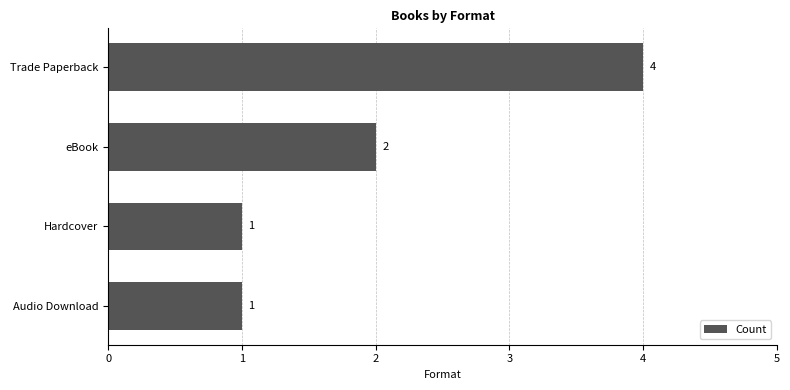

How many data points does each series have?

4